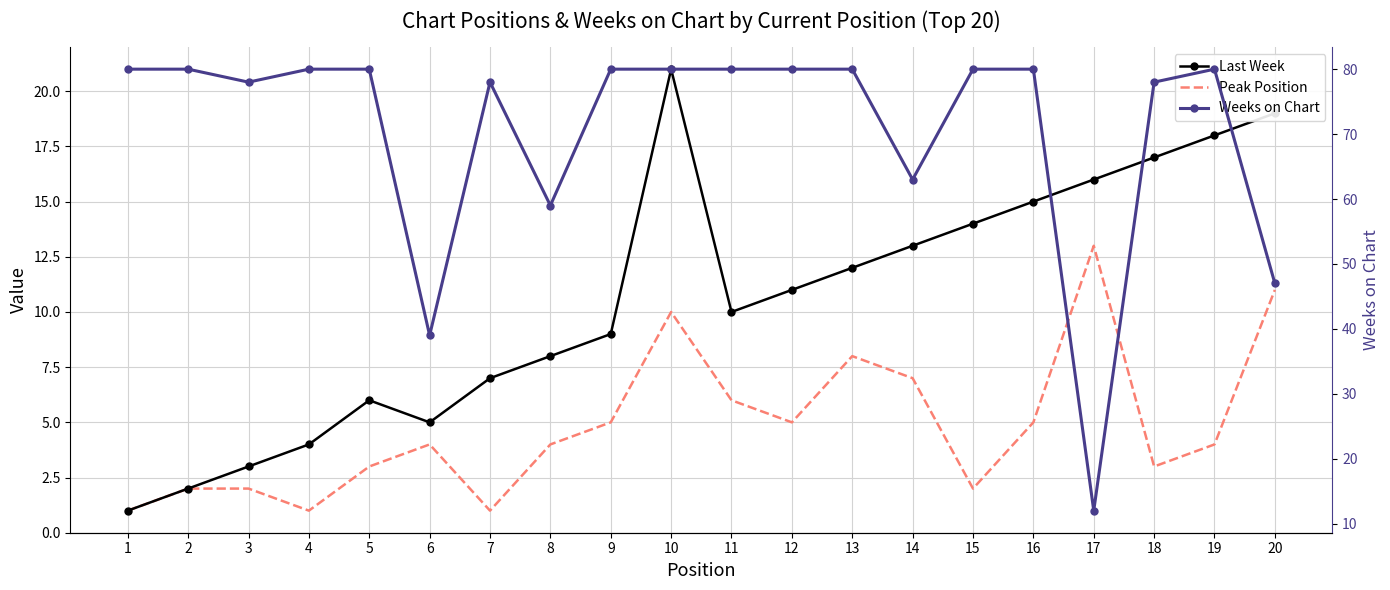

How many categories are shown in the chart?

20